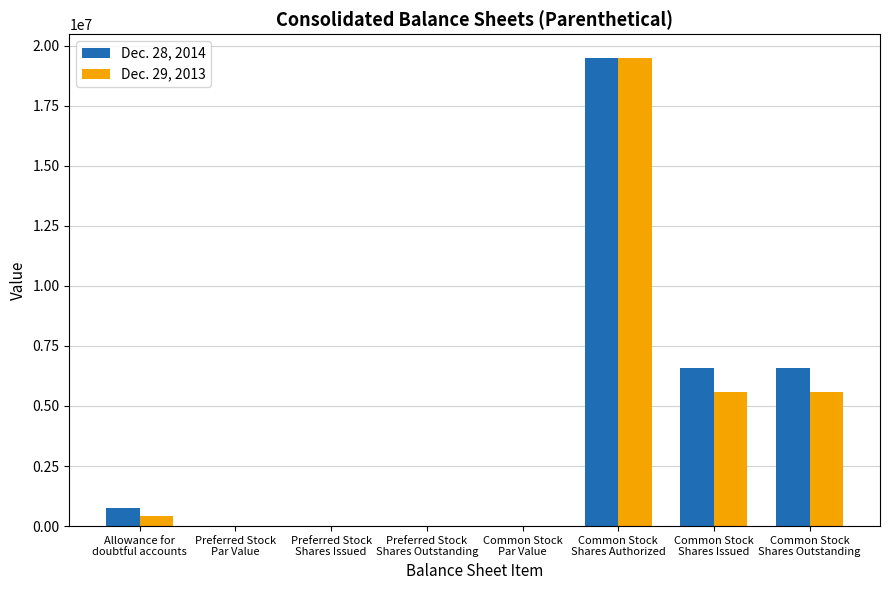

Count the number of data series in this chart.

2